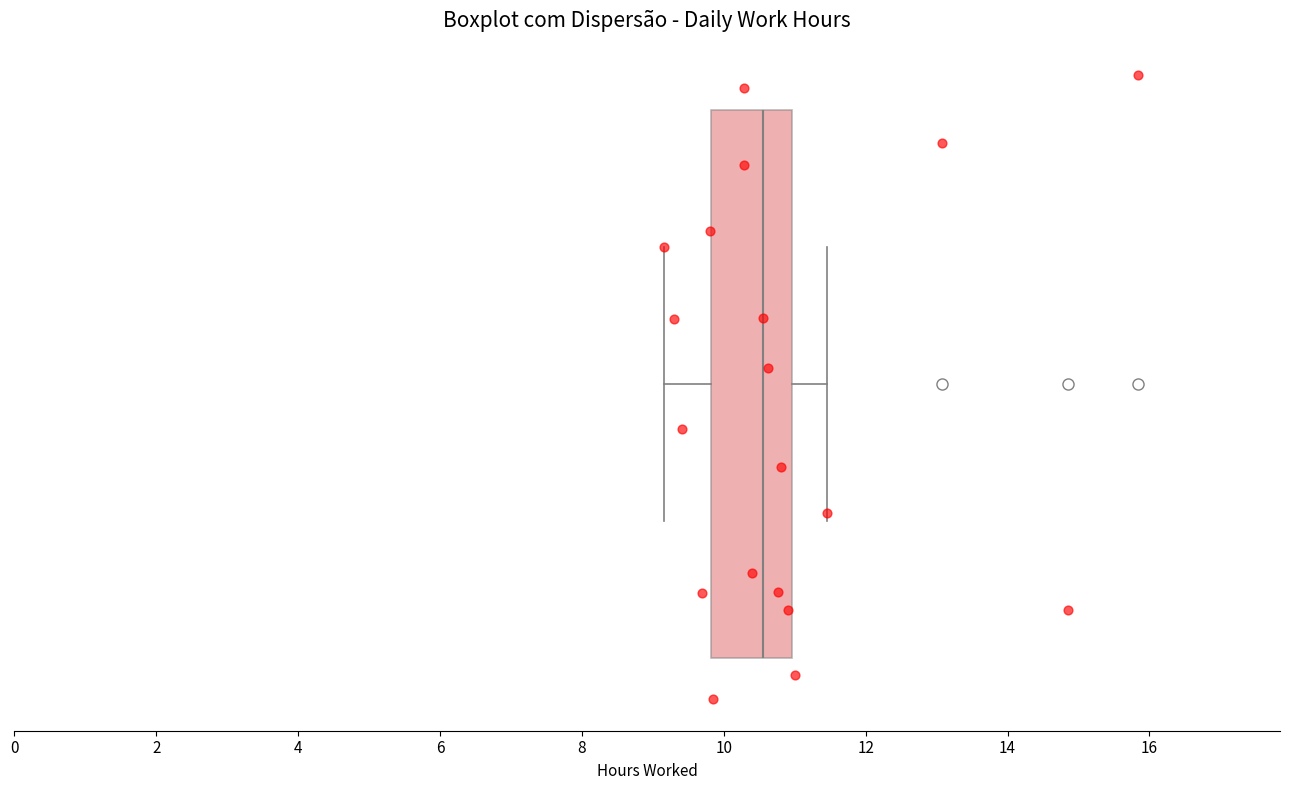

Read this box plot against the x-axis: the position of the median line, the range covered by the box, and the ends of both whiskers. The values are not printed on the chart, so give them approximately, as read against the axis.

median 10.6, box 9.8 to 11.0, whiskers 9.2 to 11.4